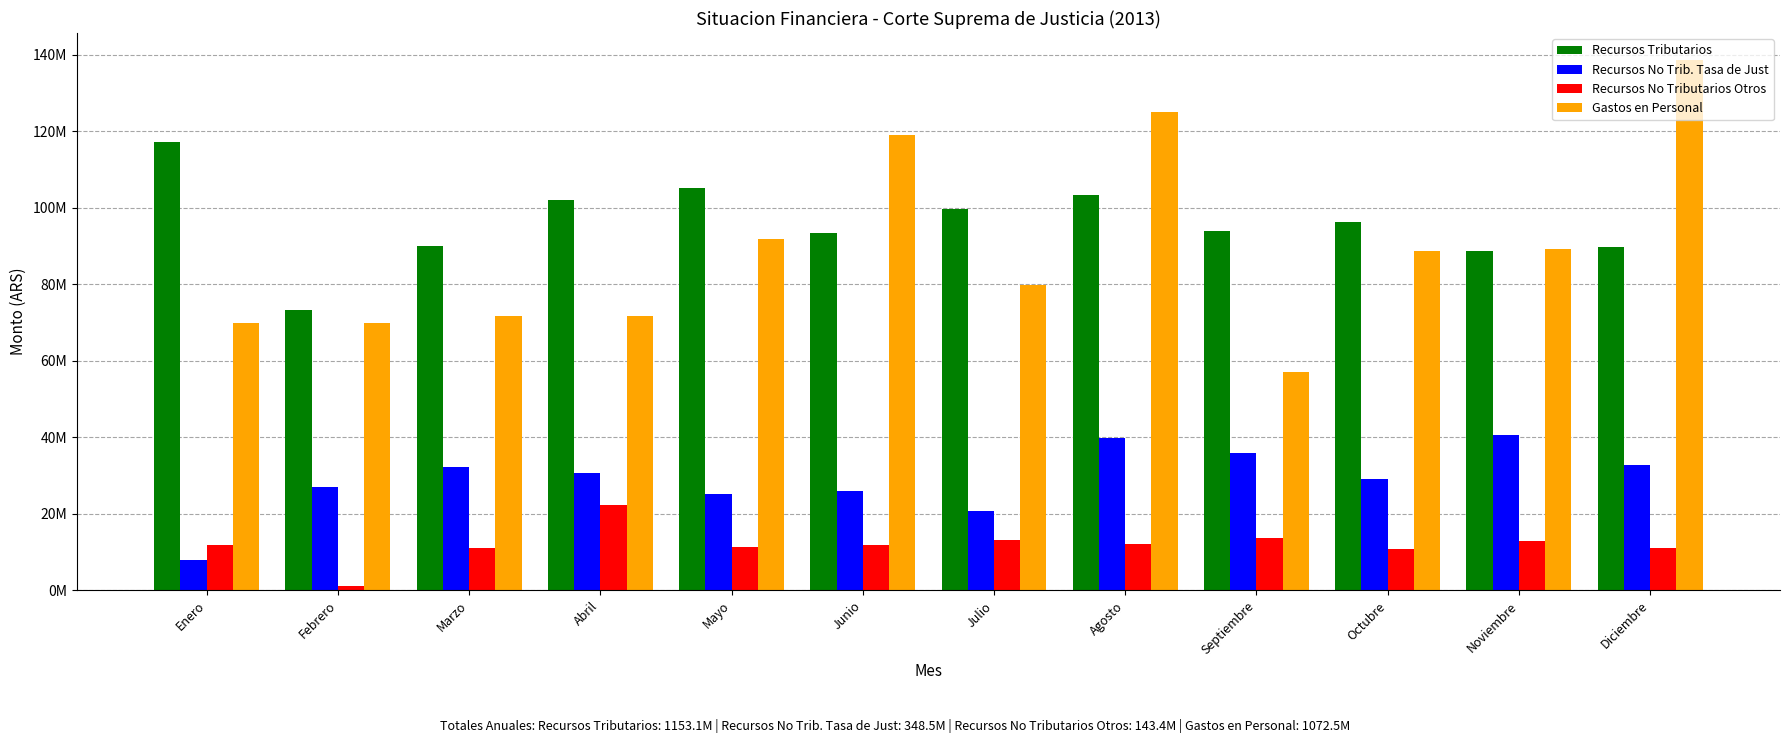

What are all the series names shown in the legend?

Recursos Tributarios, Recursos No Trib. Tasa de Just, Recursos No Tributarios Otros, Gastos en Personal